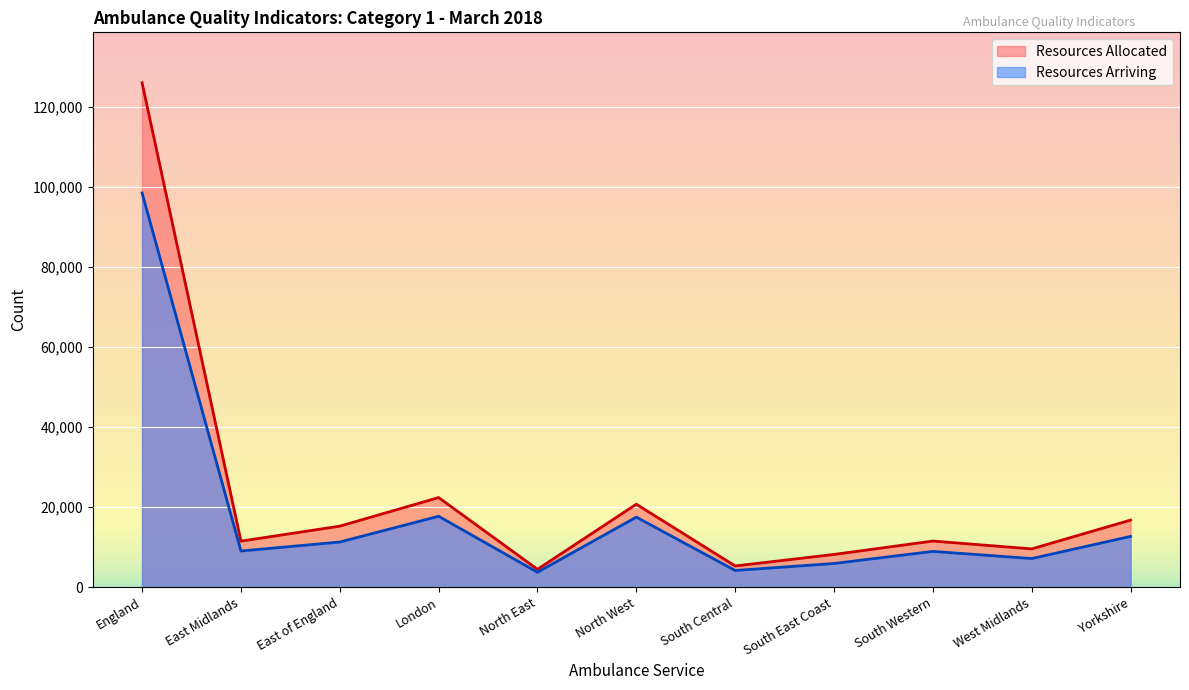

List the series in order of their overall mean, lowest first.

Resources Arriving, Resources Allocated